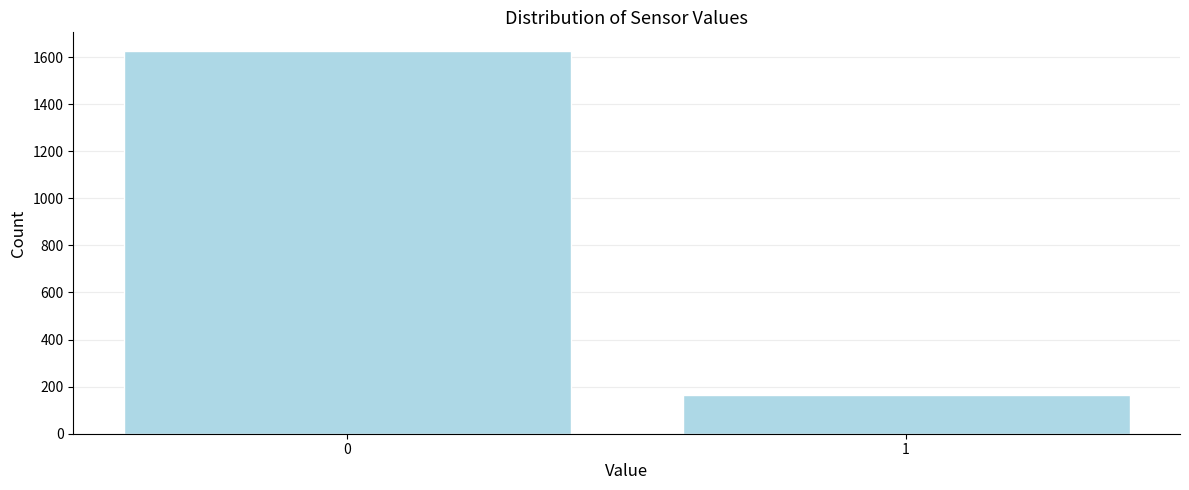

Reading left to right, list all the values displayed in this chart.

1624	163